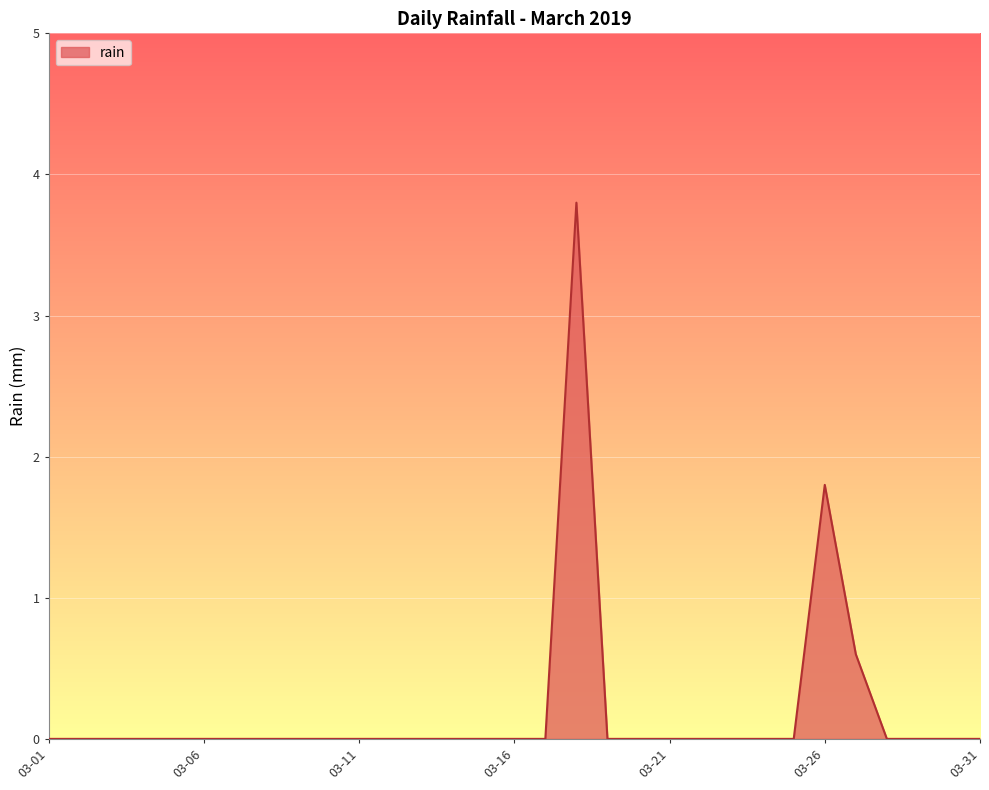

What is the maximum value shown in the chart?

3.8